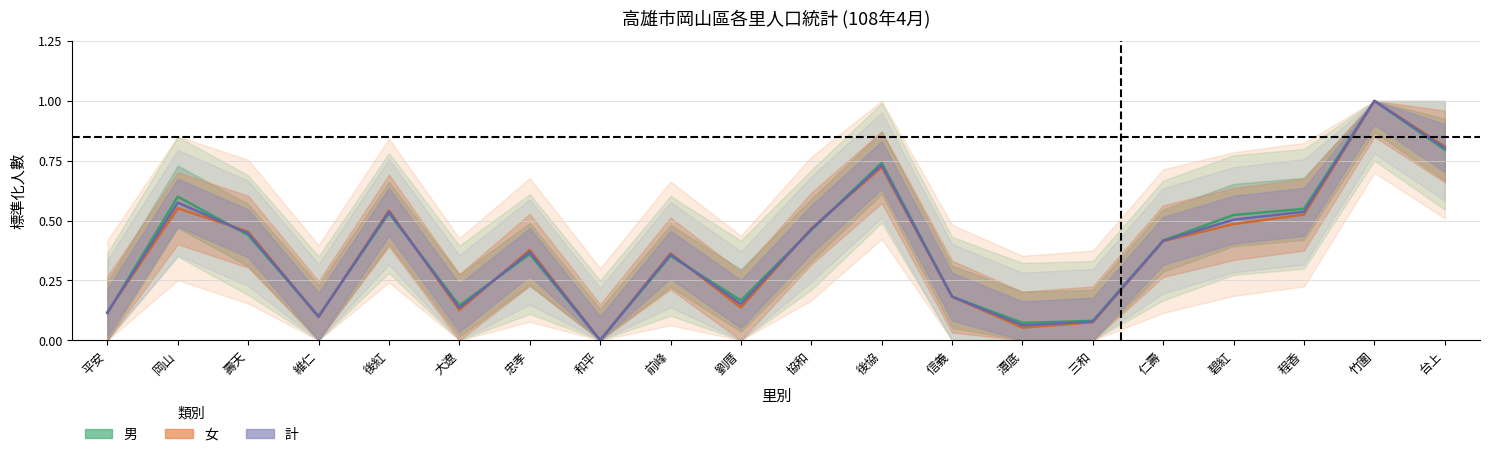

How many interior local valleys does the 計 series have?

5